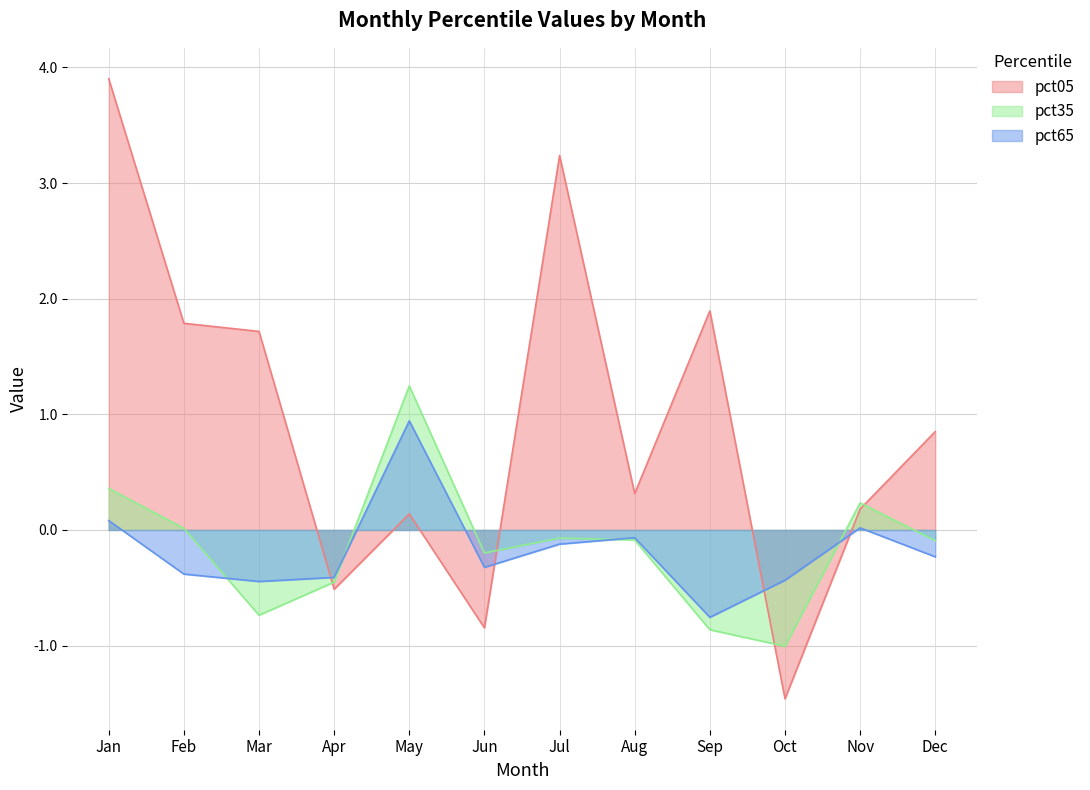

What is the total value across all series at Jan?

4.3